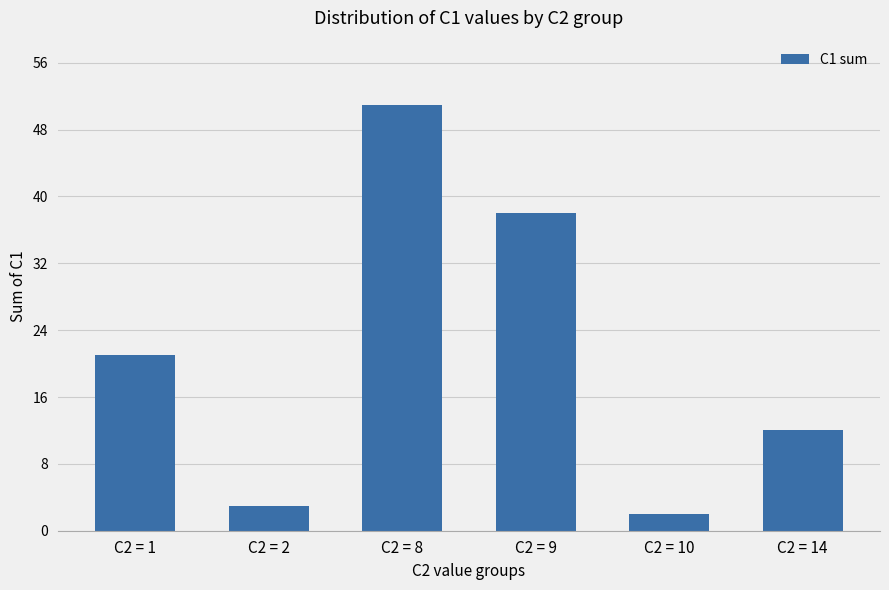

Rank the categories by value from highest to lowest.

C2 = 8, C2 = 9, C2 = 1, C2 = 14, C2 = 2, C2 = 10